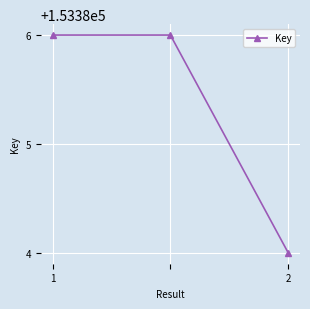

What is the maximum value shown in the chart?

153386